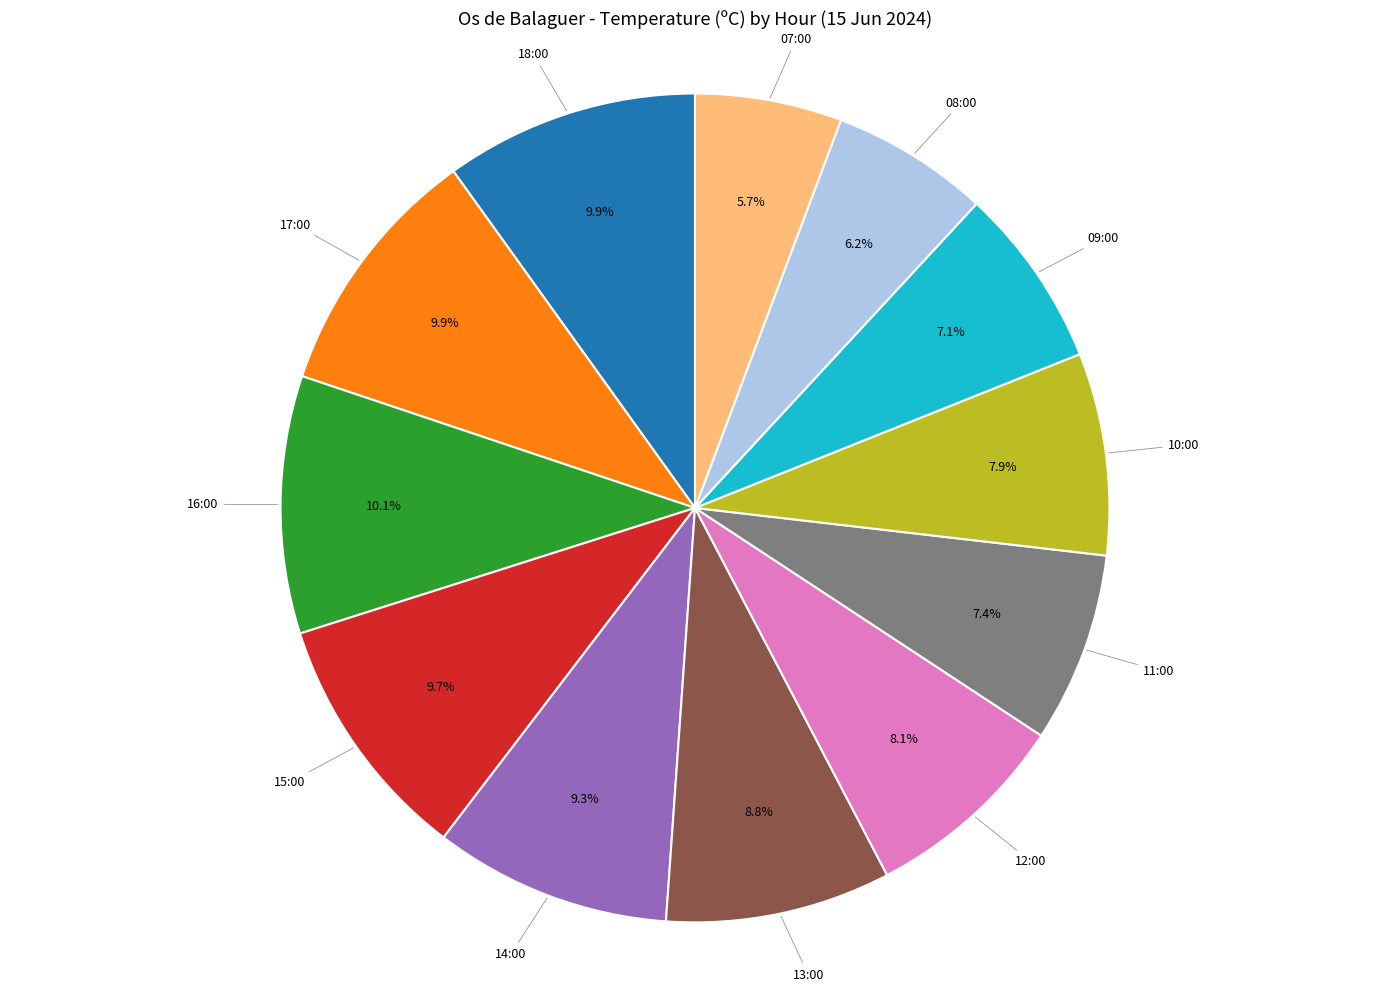

Is there a majority slice in this chart?

No